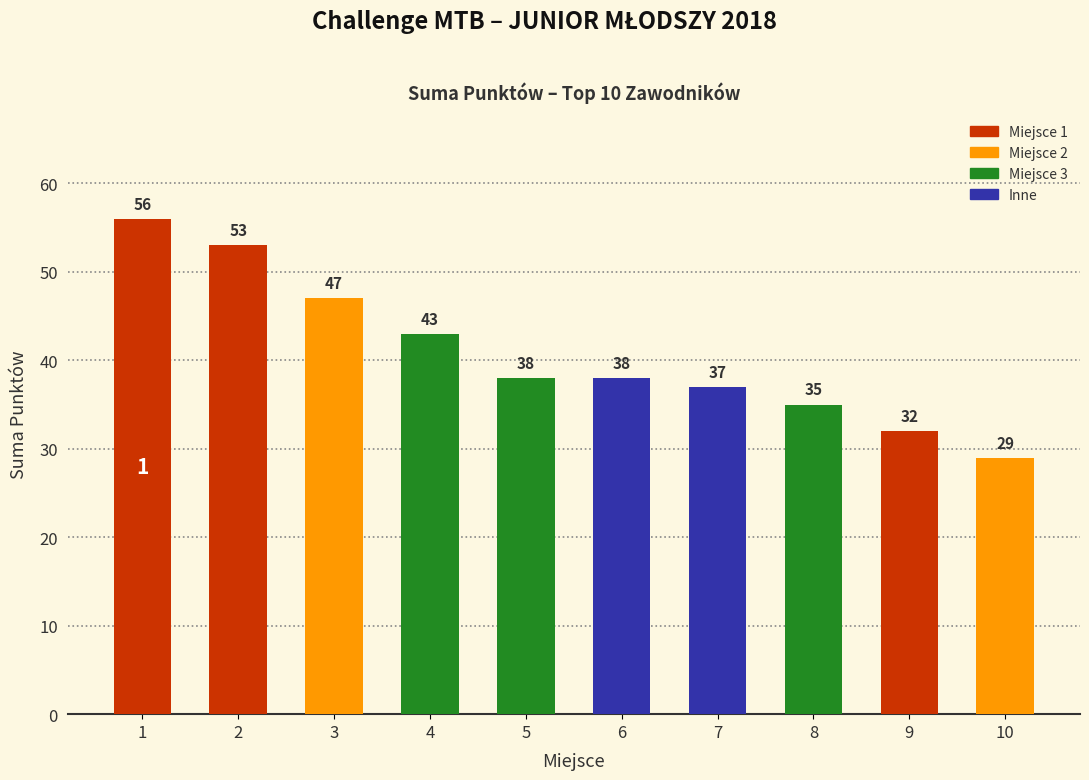

Reading left to right, extract all data points from this chart.

56	53	47	43	38	38	37	35	32	29